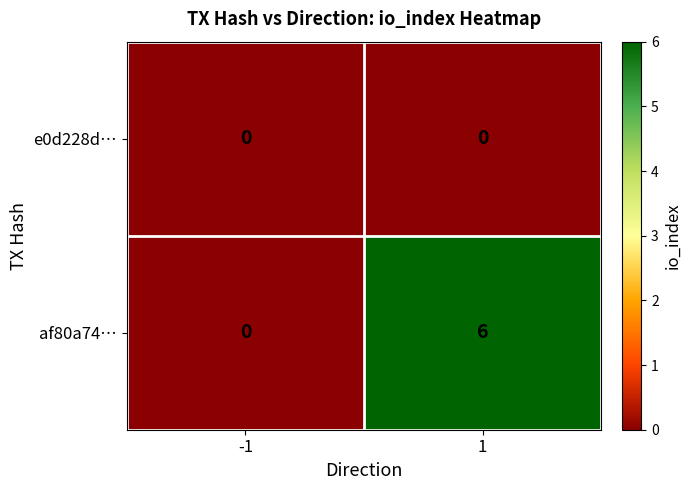

What is the average value of the af80a74… series?

3